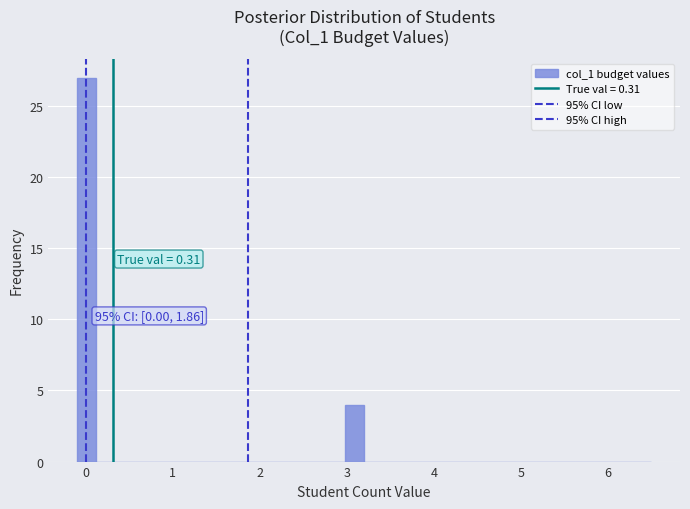

Around what value on the x-axis is the tallest bar? Give the approximate position of its centre, as read against the axis.

0.0